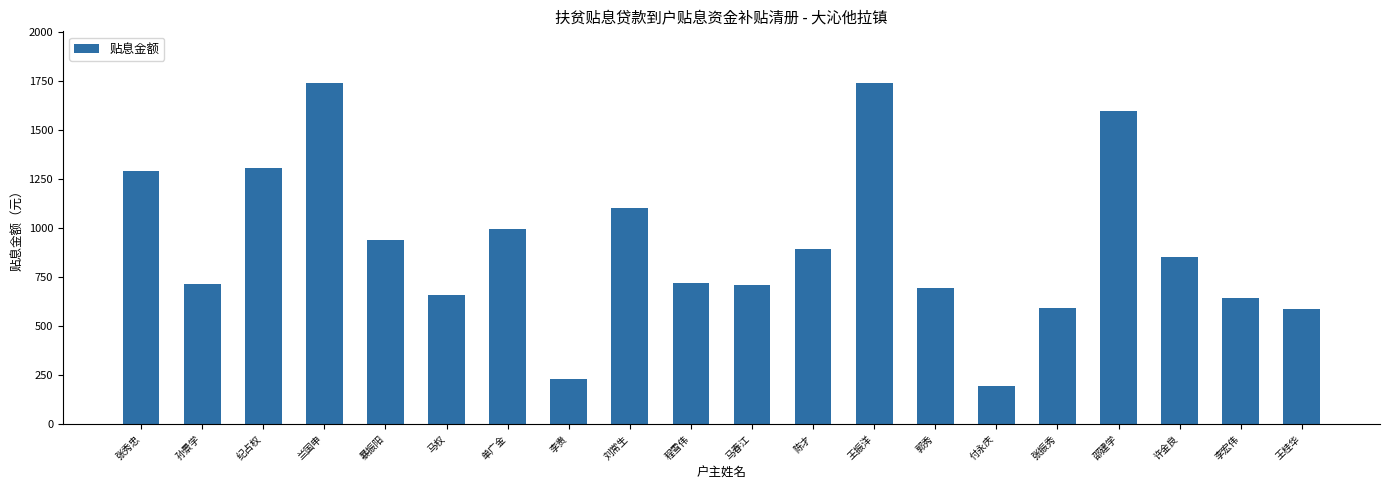

Read the value at 许金良.

850.7